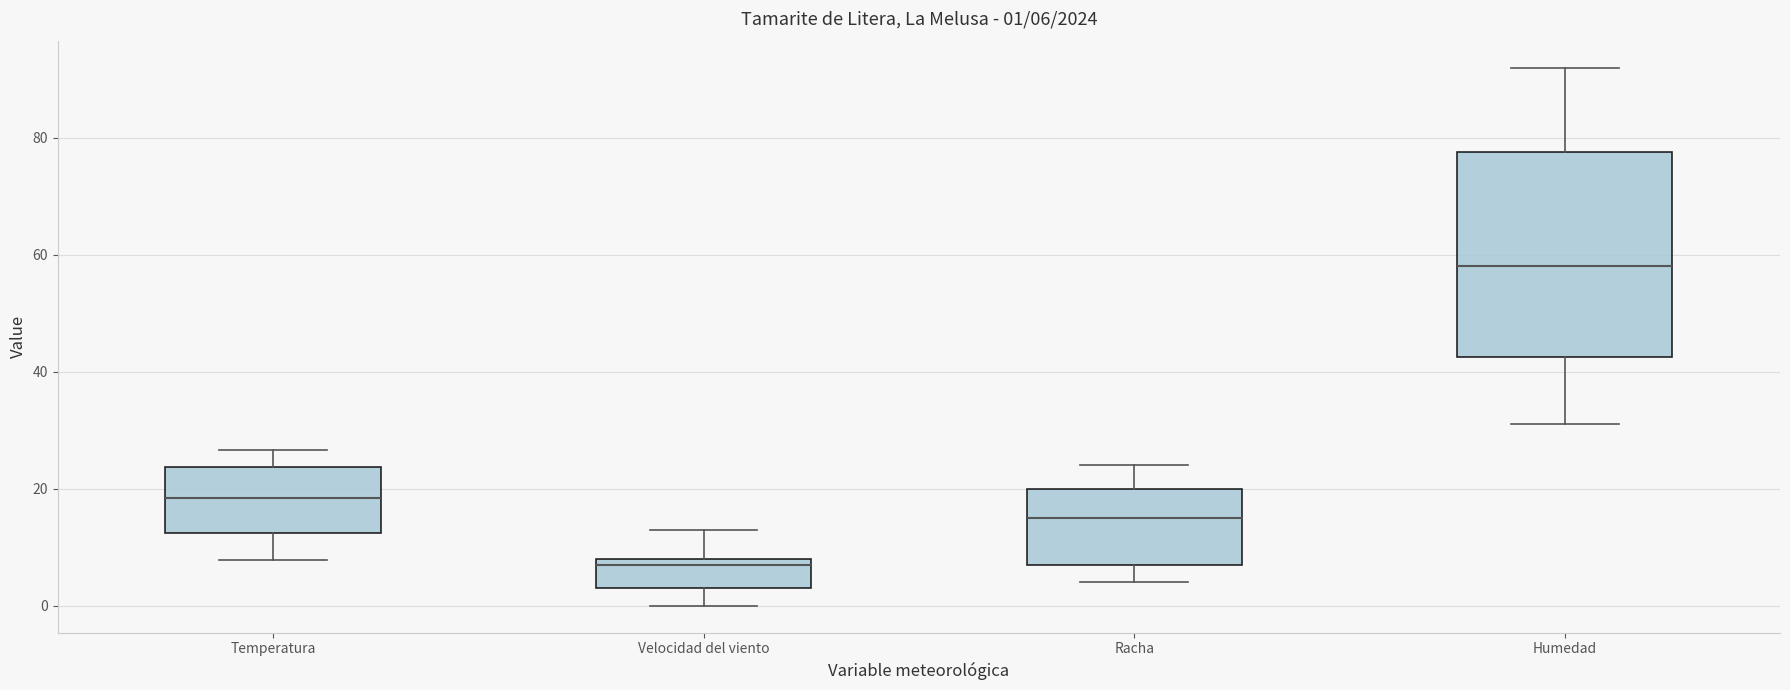

Which box is the tallest, from its lower edge to its upper edge?

Humedad